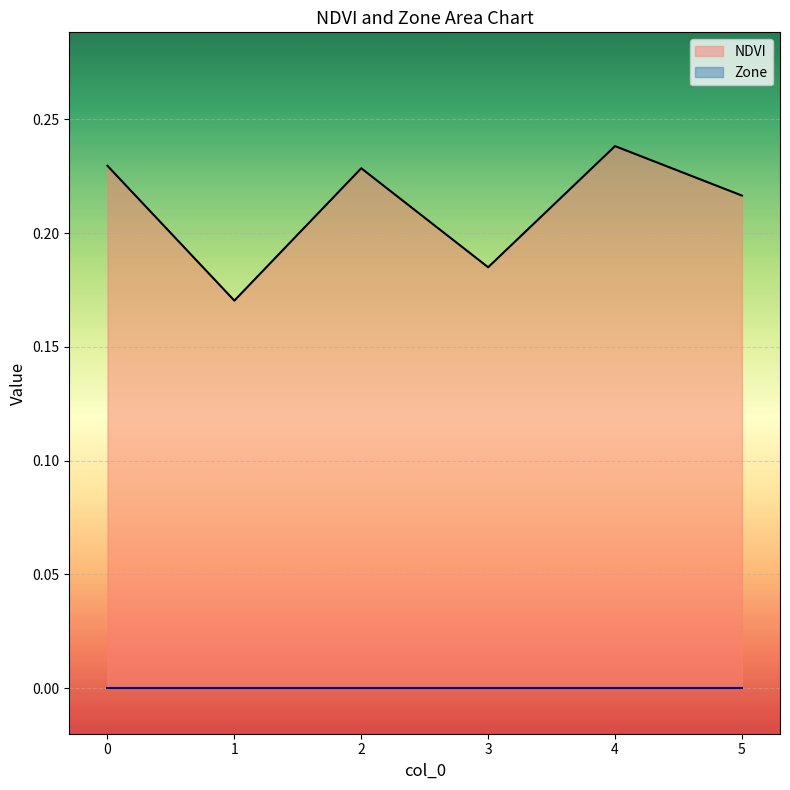

What is the sum of all values?

1.3